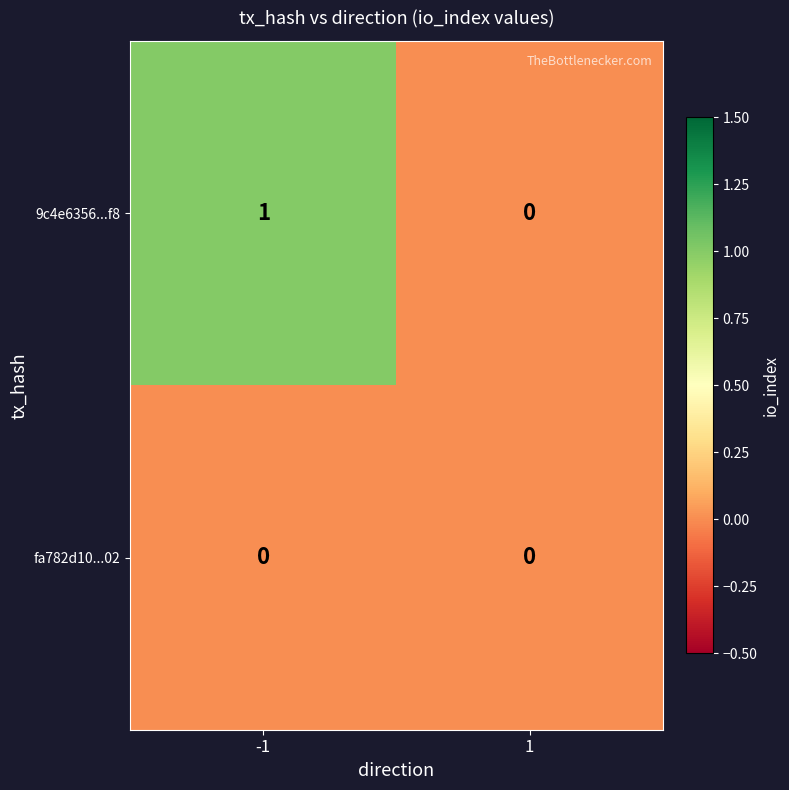

The value of fa782d10...02 at -1 is 0. True or false?

True